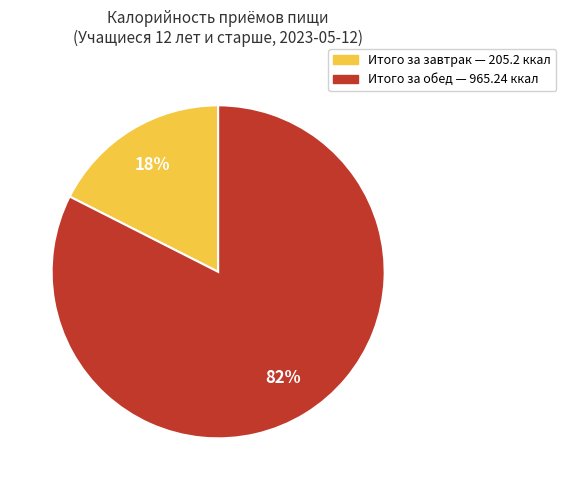

Which slice is the largest?

Итого за обед